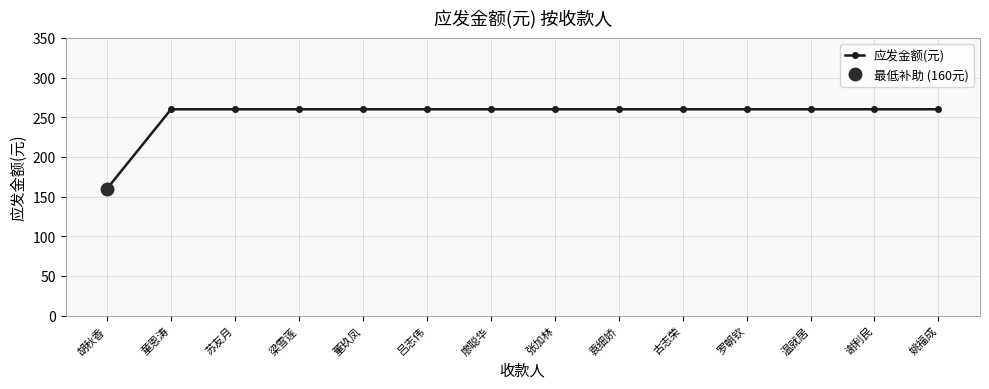

Does the chart display data point markers on the line(s)?

Yes